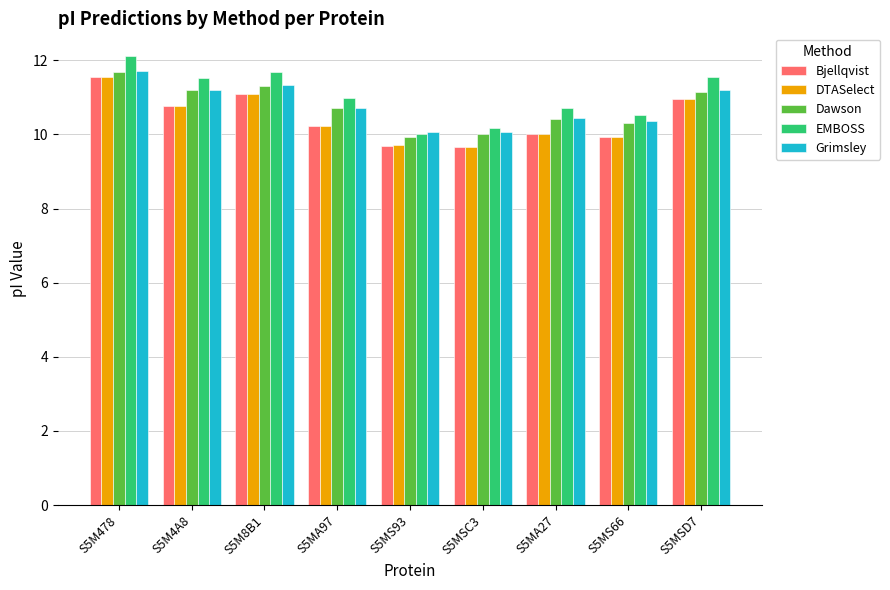

What are all the series names shown in the legend?

Bjellqvist, DTASelect, Dawson, EMBOSS, Grimsley